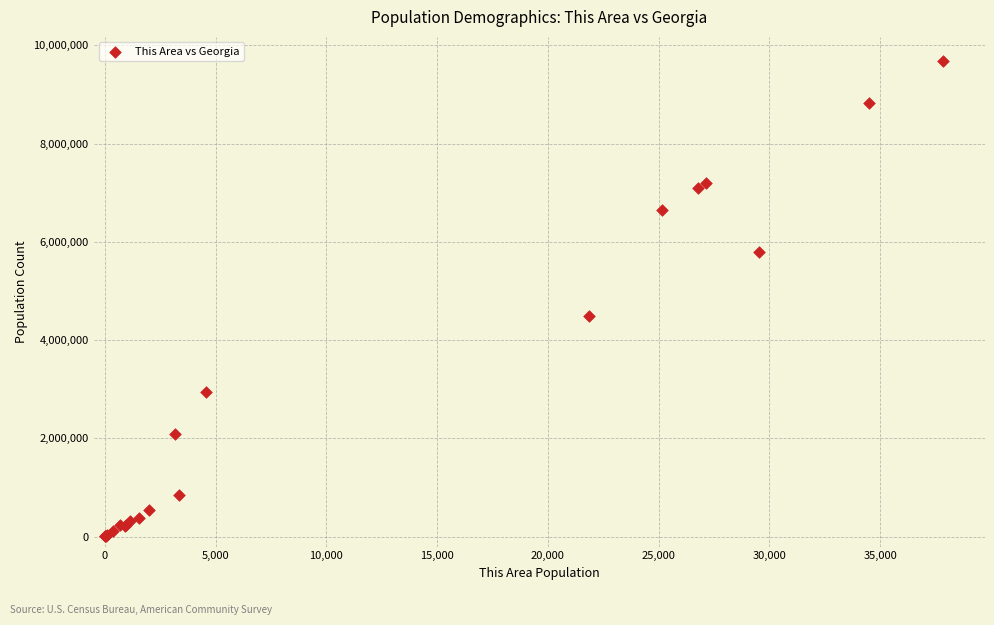

What Y value in the scatter plot is closest to 4846202?

4481721